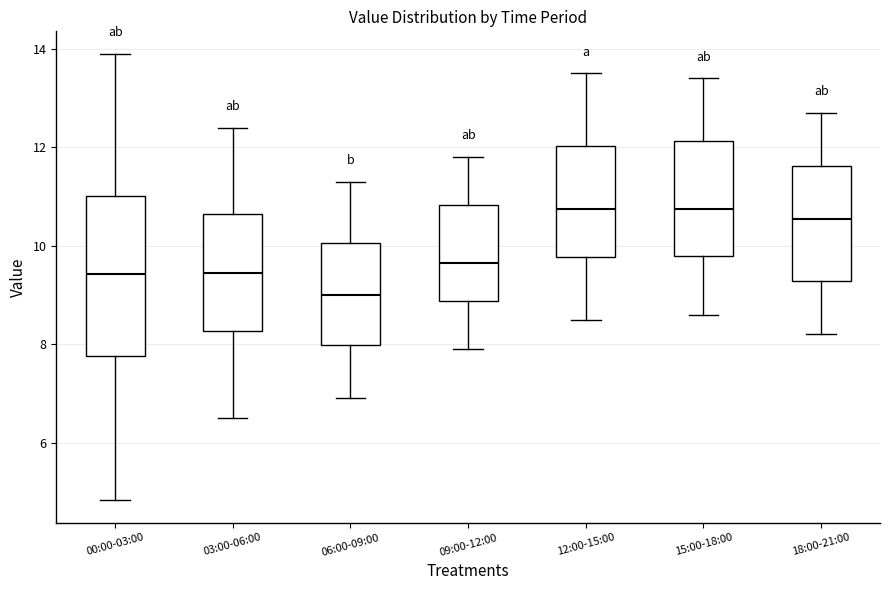

Reading left to right, transcribe this box plot: for each box, give where its median line is, the range the box spans, and where its two whiskers end, as read against the y-axis. The values are not printed on the chart, so give them approximately, as read against the axis.

00:00-03:00: median 9.4, box 7.8 to 11.0, whiskers 4.8 to 14.0
03:00-06:00: median 9.4, box 8.2 to 10.6, whiskers 6.6 to 12.4
06:00-09:00: median 9.0, box 8.0 to 10.0, whiskers 7.0 to 11.4
09:00-12:00: median 9.6, box 8.8 to 10.8, whiskers 8.0 to 11.8
12:00-15:00: median 10.8, box 9.8 to 12.0, whiskers 8.6 to 13.6
15:00-18:00: median 10.8, box 9.8 to 12.2, whiskers 8.6 to 13.4
18:00-21:00: median 10.6, box 9.2 to 11.6, whiskers 8.2 to 12.8